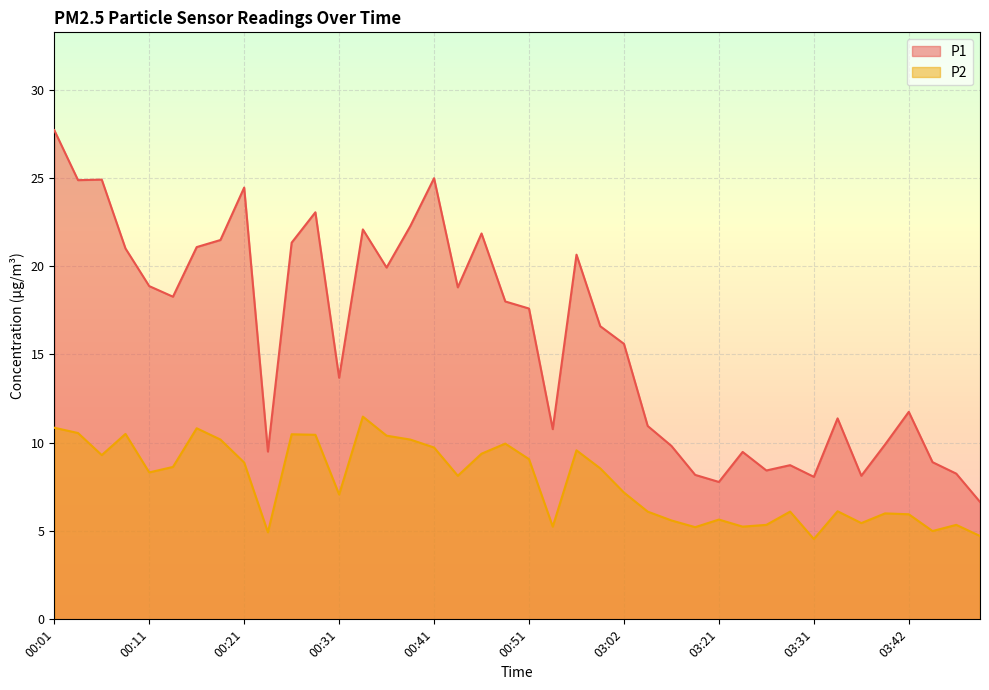

Reading left to right, extract all data points from this chart.

P1: 27.7	24.9	24.9	21.0	18.9	18.3	21.1	21.5	24.4	9.5	21.3	23.1	13.7	22.1	19.9	22.3	25.0	18.8	21.9	18.0	17.6	10.8	20.6	16.6	15.6	10.9	9.8	8.2	7.8	9.5	8.4	8.7	8.1	11.4	8.1	9.9	11.8	8.9	8.2	6.7
P2: 10.8	10.6	9.3	10.5	8.3	8.6	10.8	10.2	8.9	4.9	10.5	10.4	7.1	11.5	10.4	10.2	9.7	8.1	9.4	9.9	9.1	5.2	9.6	8.6	7.2	6.1	5.6	5.2	5.7	5.2	5.3	6.1	4.5	6.1	5.5	6.0	6.0	5.0	5.3	4.7